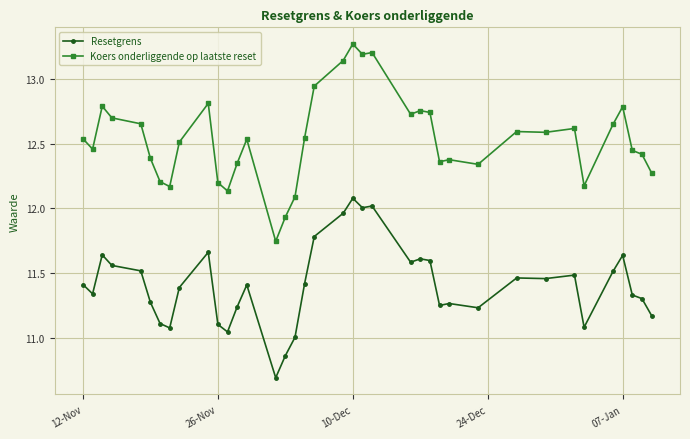

What is the minimum value shown in the chart?

10.7